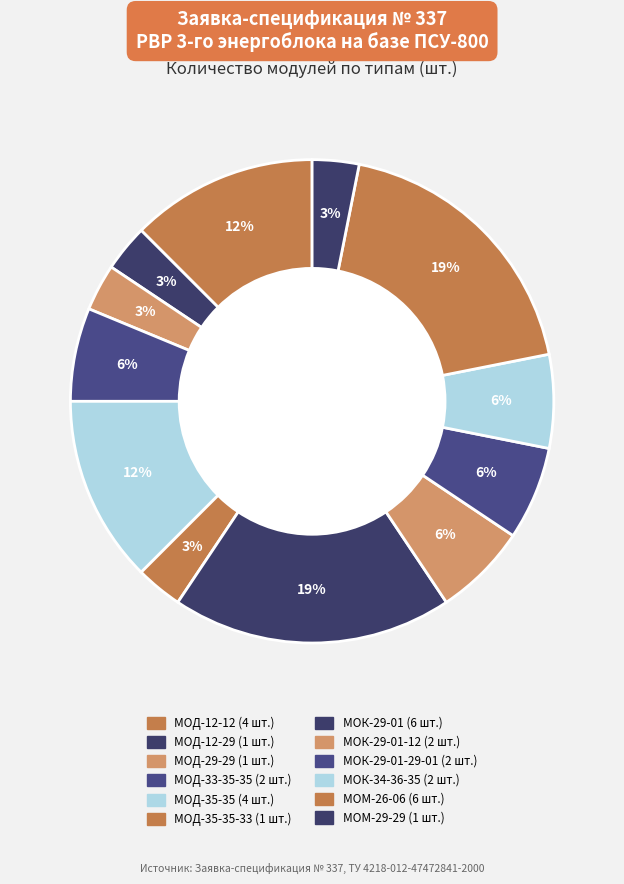

To the nearest percent, what is the average slice percentage?

8%